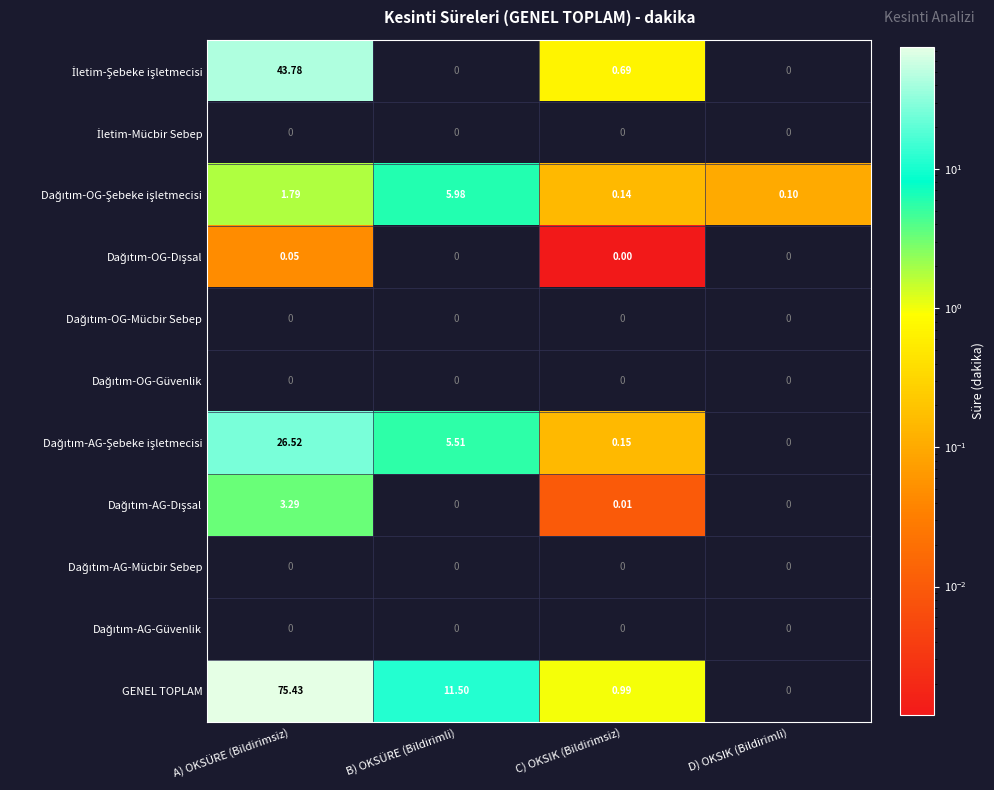

Between A) OKSÜRE (Bildirimsiz) and C) OKSIK (Bildirimsiz), which series saw the biggest shift?

GENEL TOPLAM